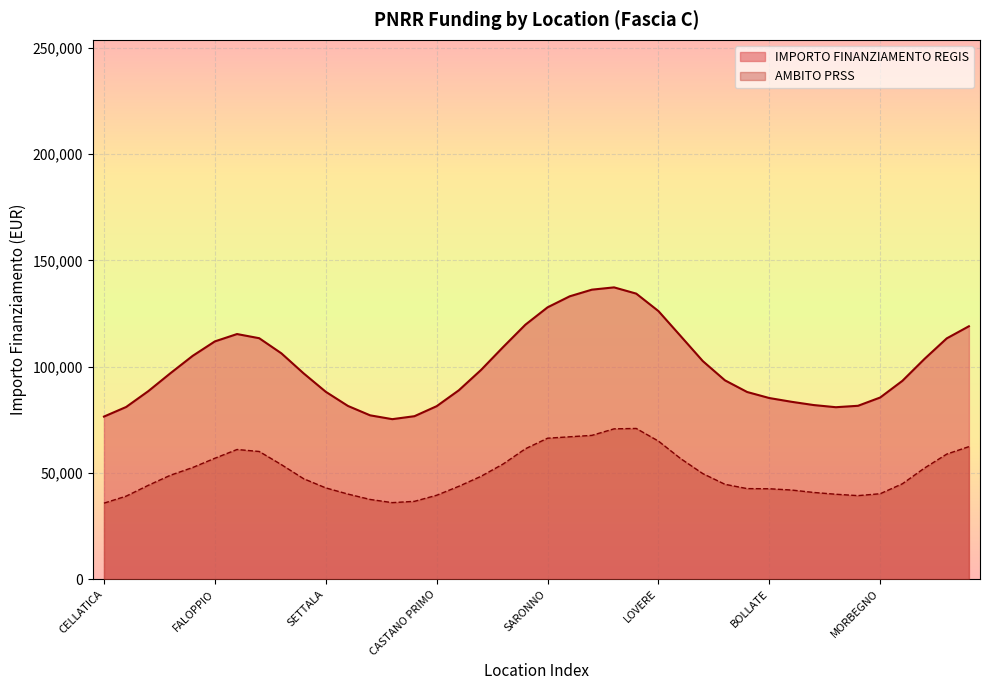

What is the label of the 20th point from the right?

SARONNO